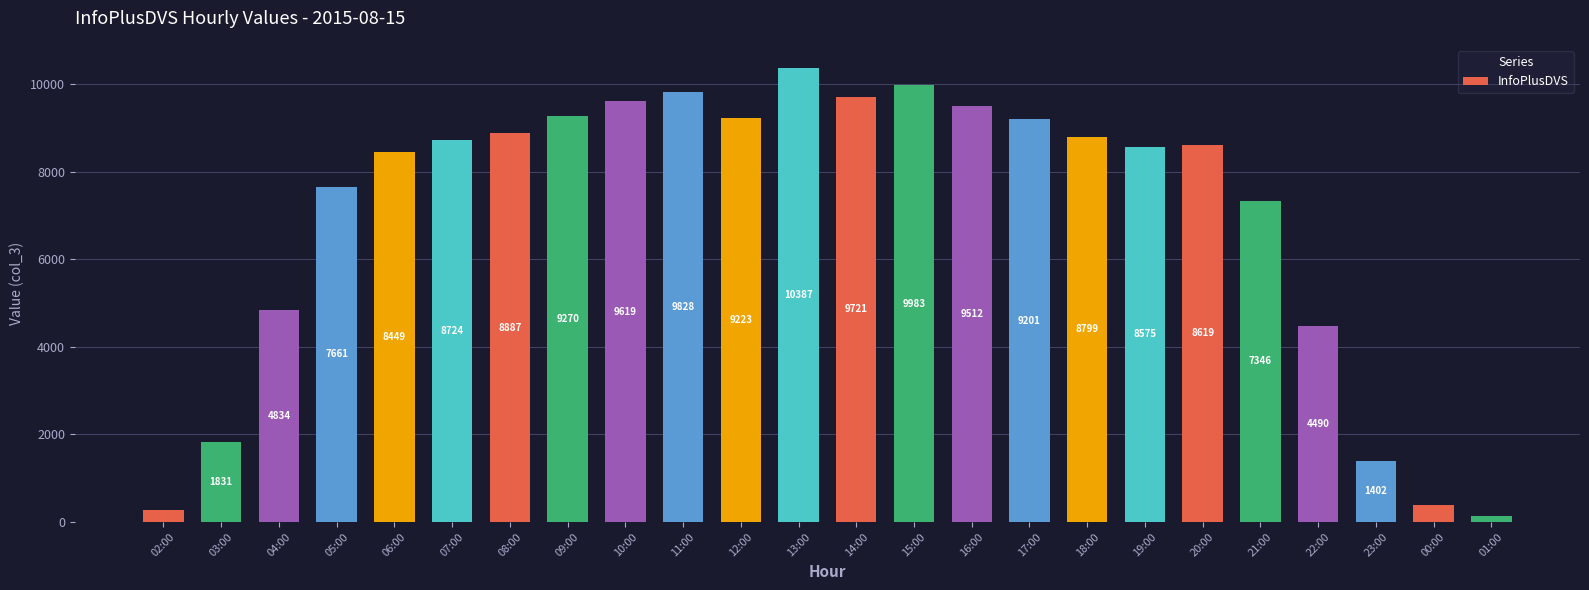

What is the maximum value shown in the chart?

10387